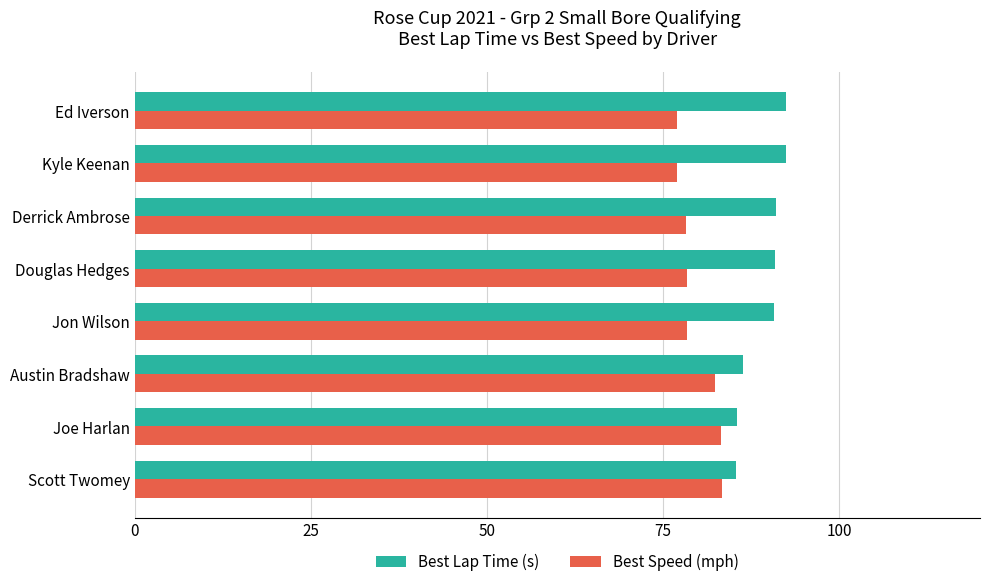

The value of Best Speed (mph) at Austin Bradshaw is 52.4. True or false?

False